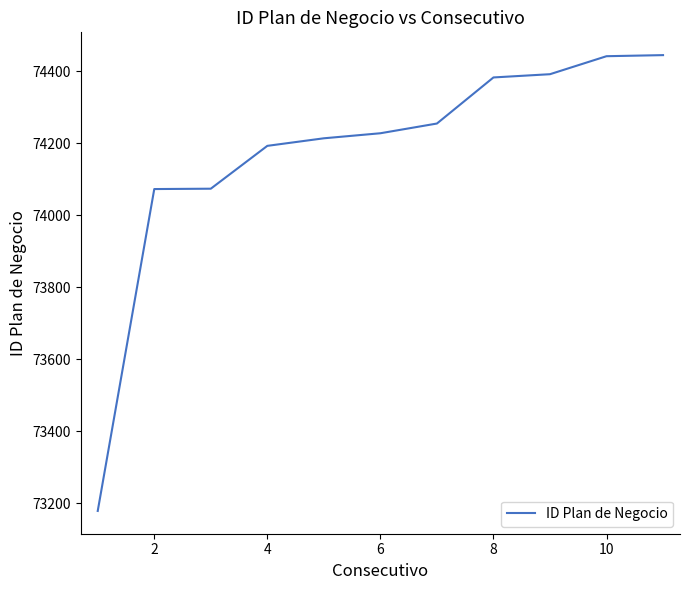

What is the minimum value shown in the chart?

73179